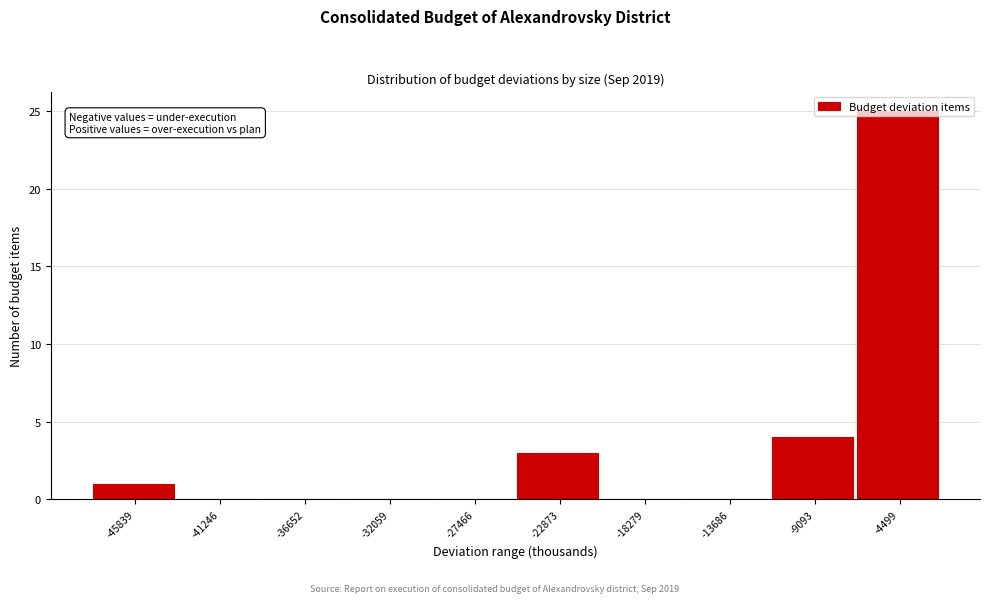

At which label is the value closest to 12?

-9093